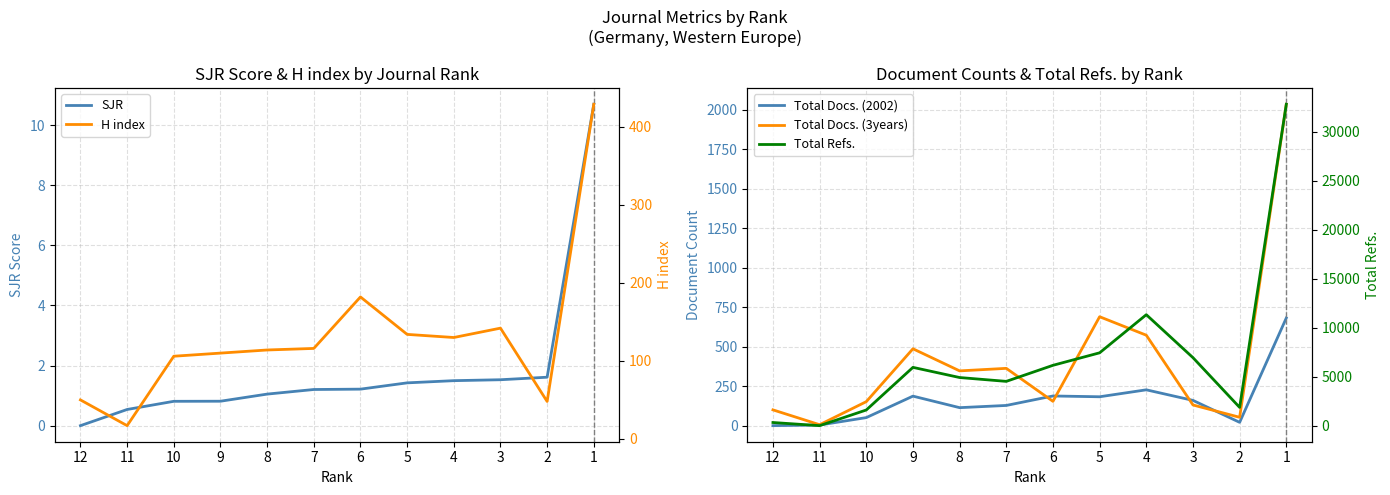

Which series changed the most between 12 and 3?

Total Refs.